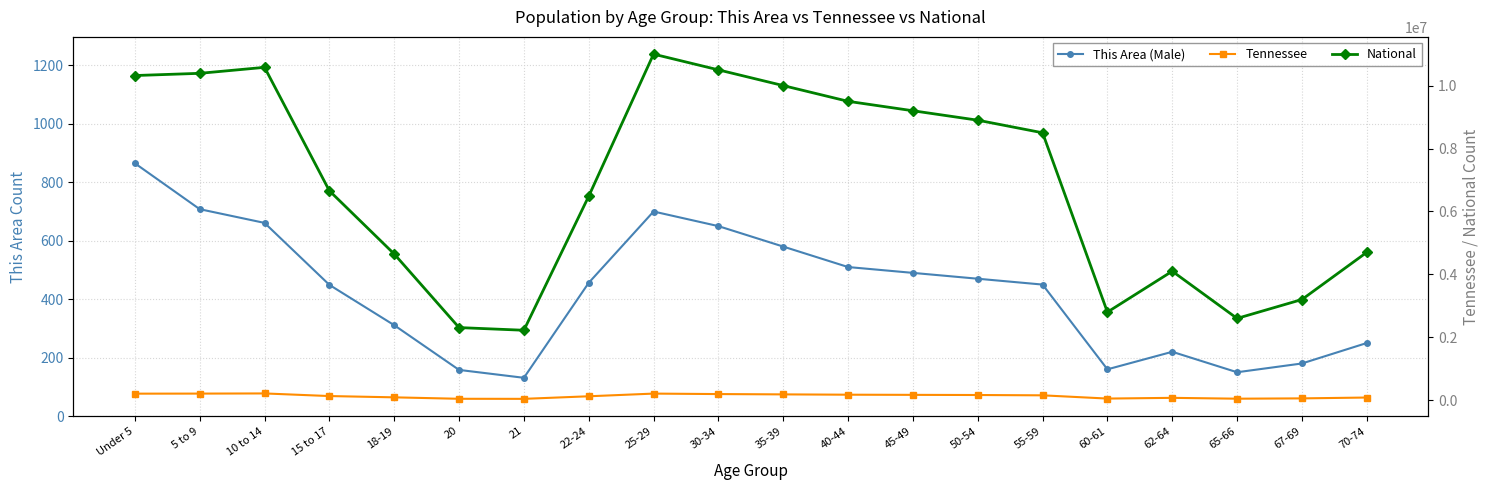

What is the value of the Tennessee point at the 9th from the left?

210000